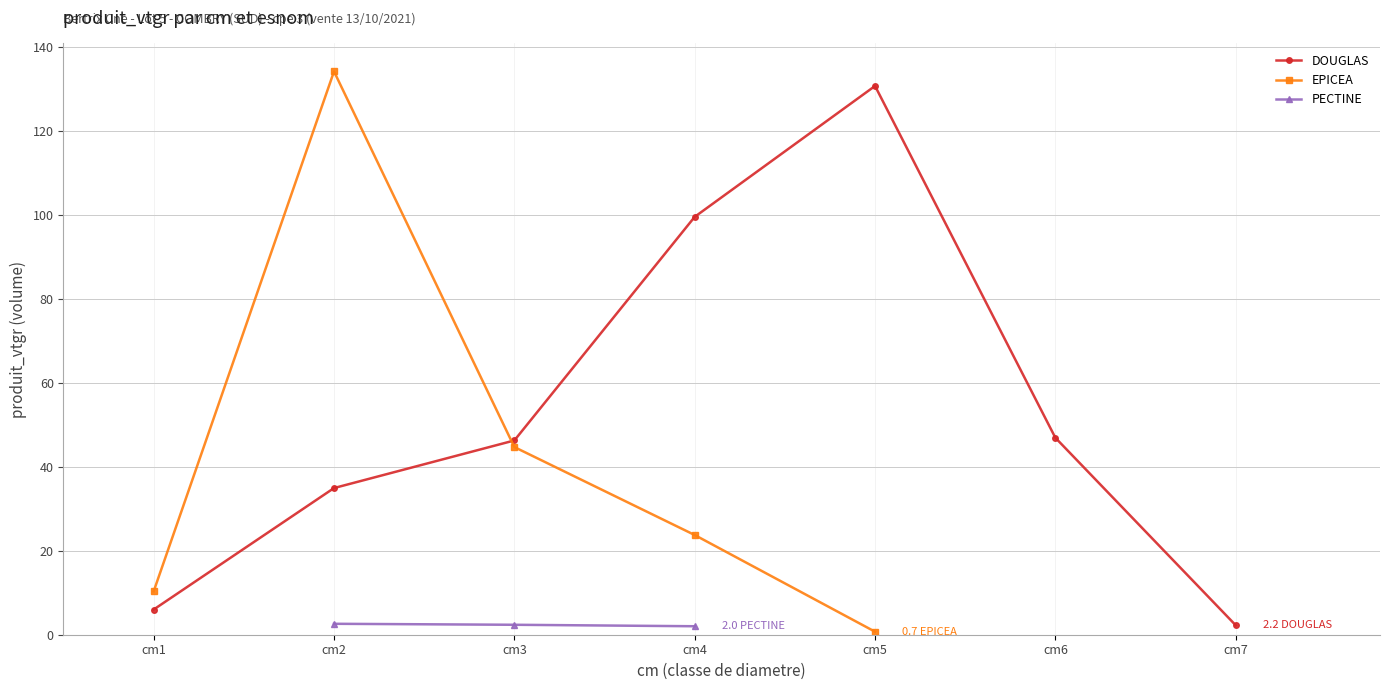

At how many categories does at least one series exceed 98?

3